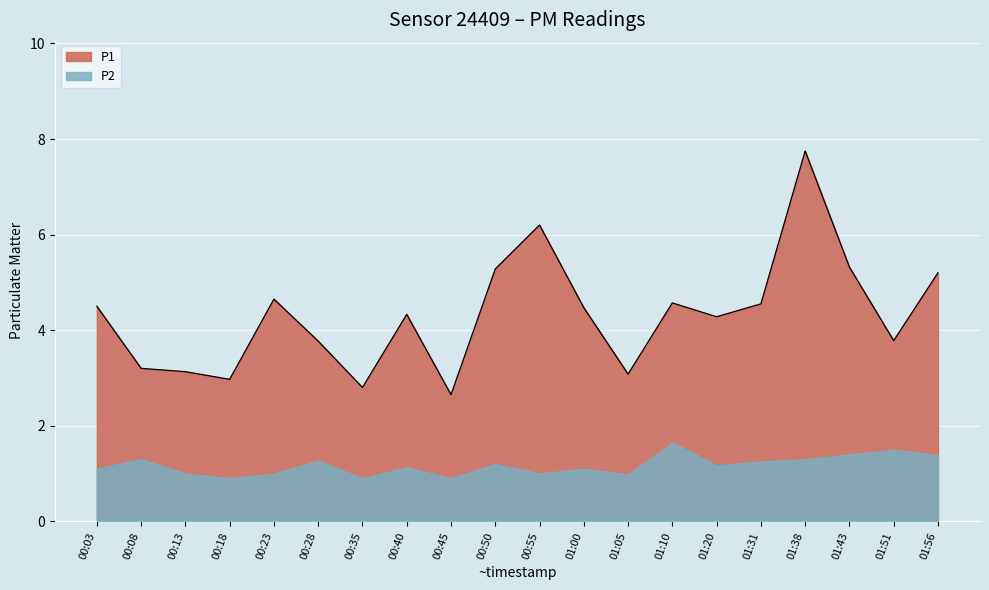

Which label corresponds to the largest value in the chart?

01:38